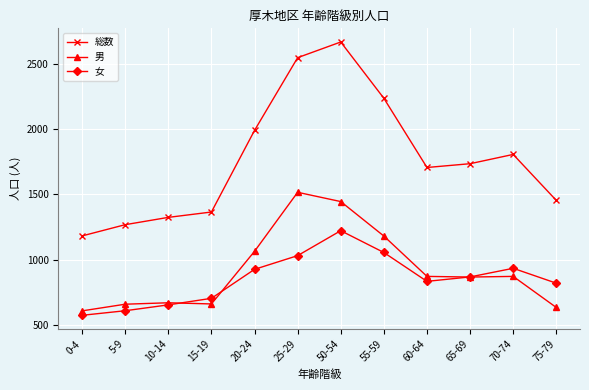

Which series has the largest total across all categories?

総数